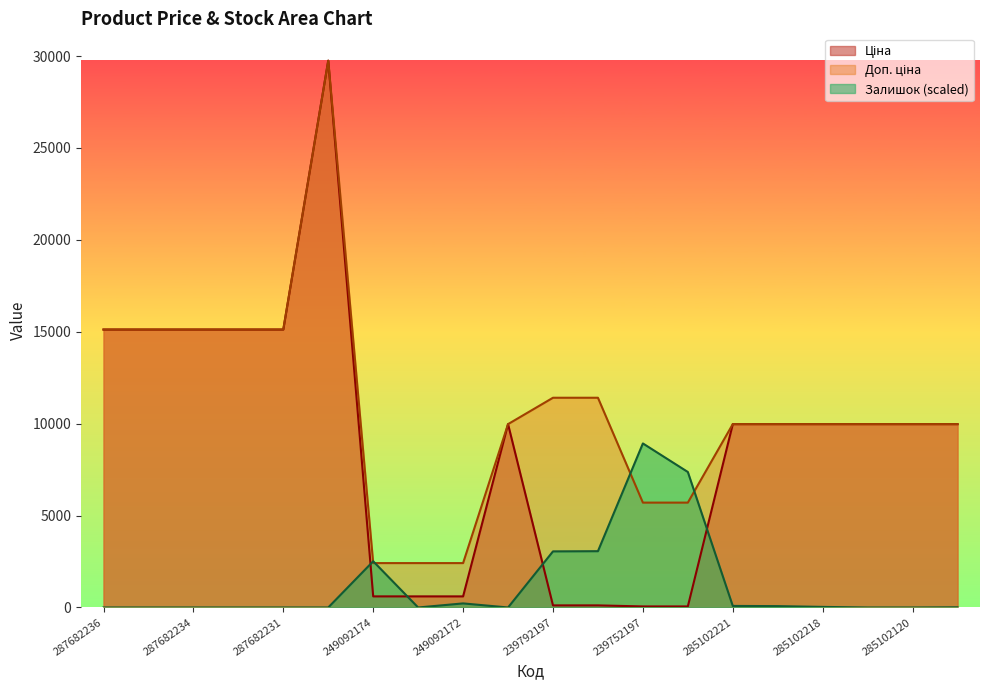

The value of Доп. ціна at 287682234 is 26945.5. True or false?

False